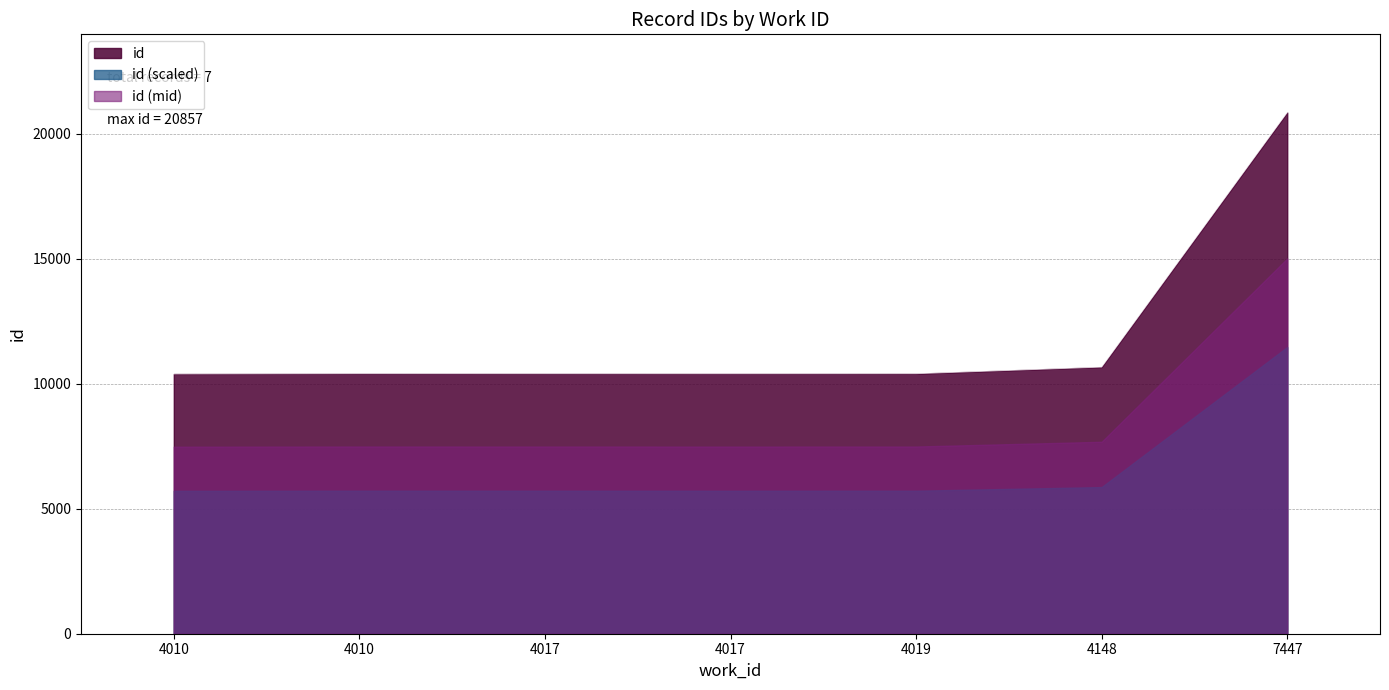

What is the ratio of the value at 4010 to the value at 4017?

1.0